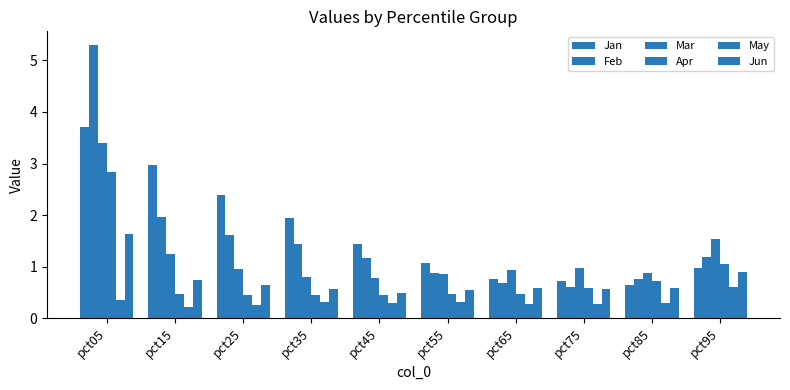

At which label is May closest to 0?

pct15